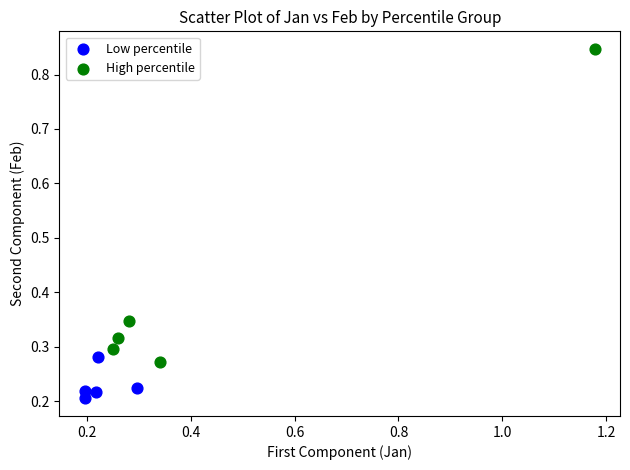

What are all the series names shown in the legend?

Low percentile, High percentile